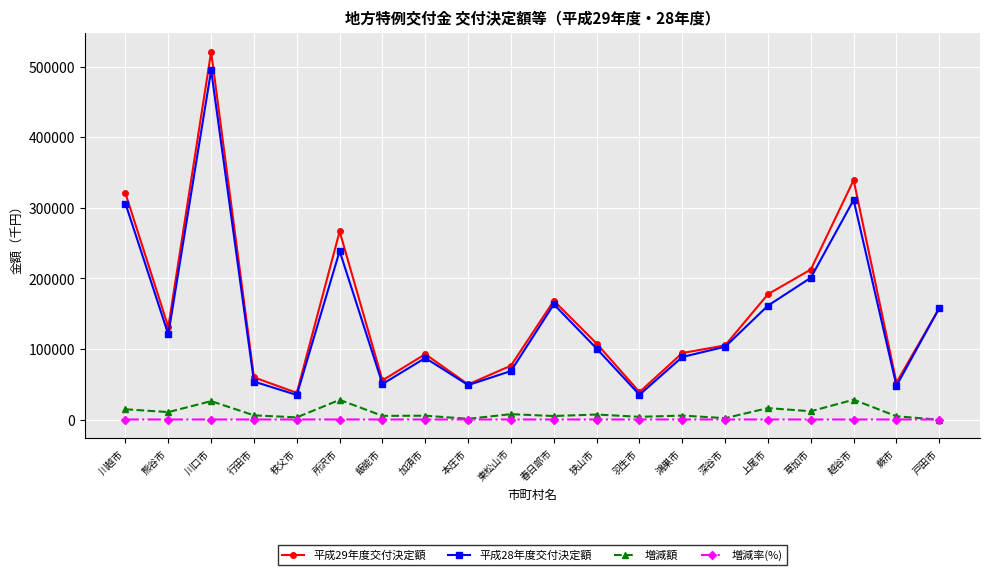

What is the sum of all 平成28年度交付決定額 values?

2874198.0